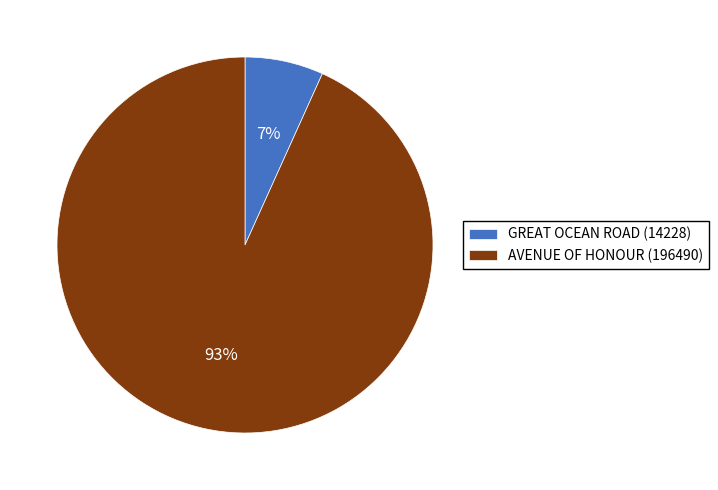

Do AVENUE OF HONOUR (196490) and GREAT OCEAN ROAD (14228) together represent more than half of the pie?

Yes